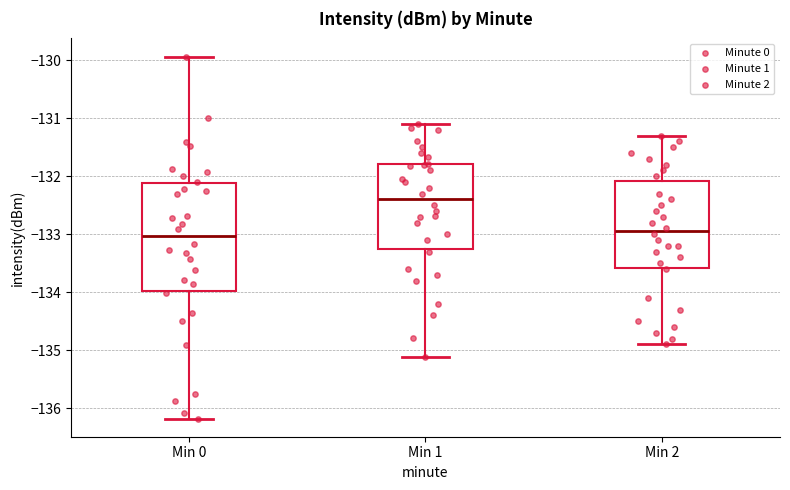

Where does the upper whisker of the box for Min 0 end on the y-axis? The values are not printed on the chart, so give them approximately, as read against the axis.

-129.9